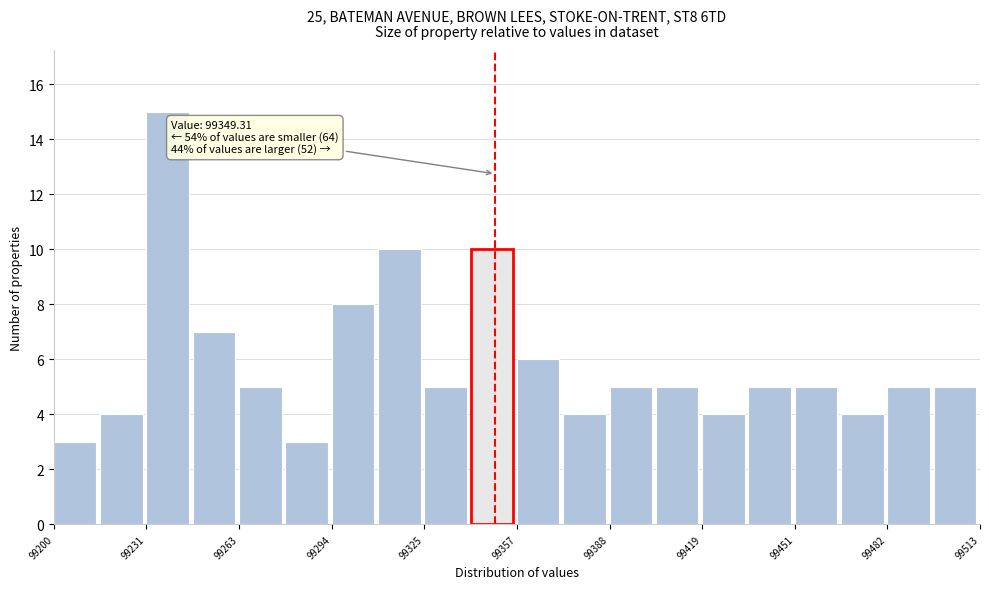

Around what value on the x-axis is the tallest bar? Give the approximate position of its centre, as read against the axis.

99240